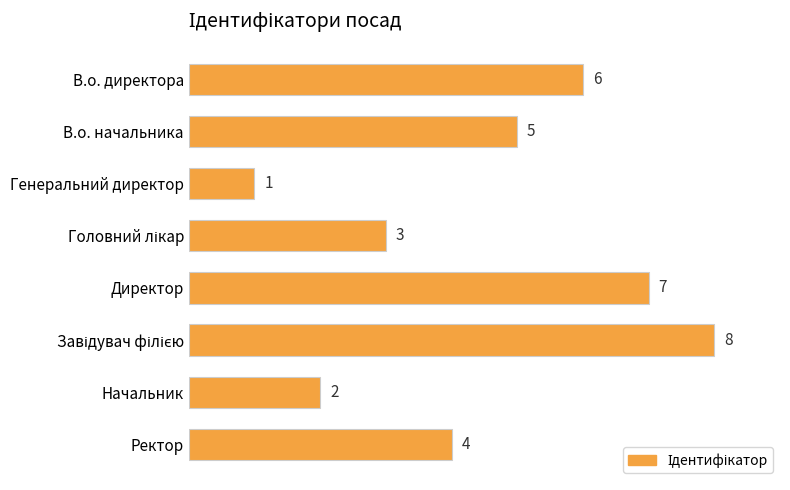

What value does the data have at Ректор?

4